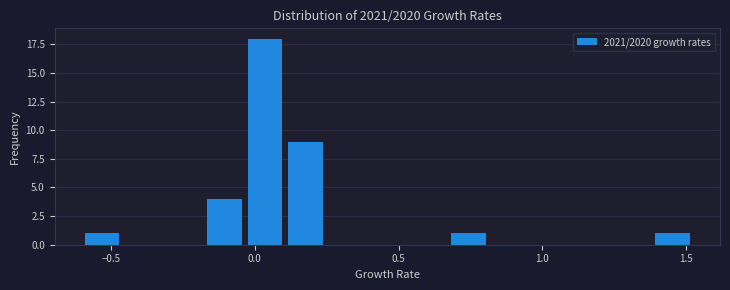

Read against the x-axis, roughly where is the centre of the tallest bar?

0.05